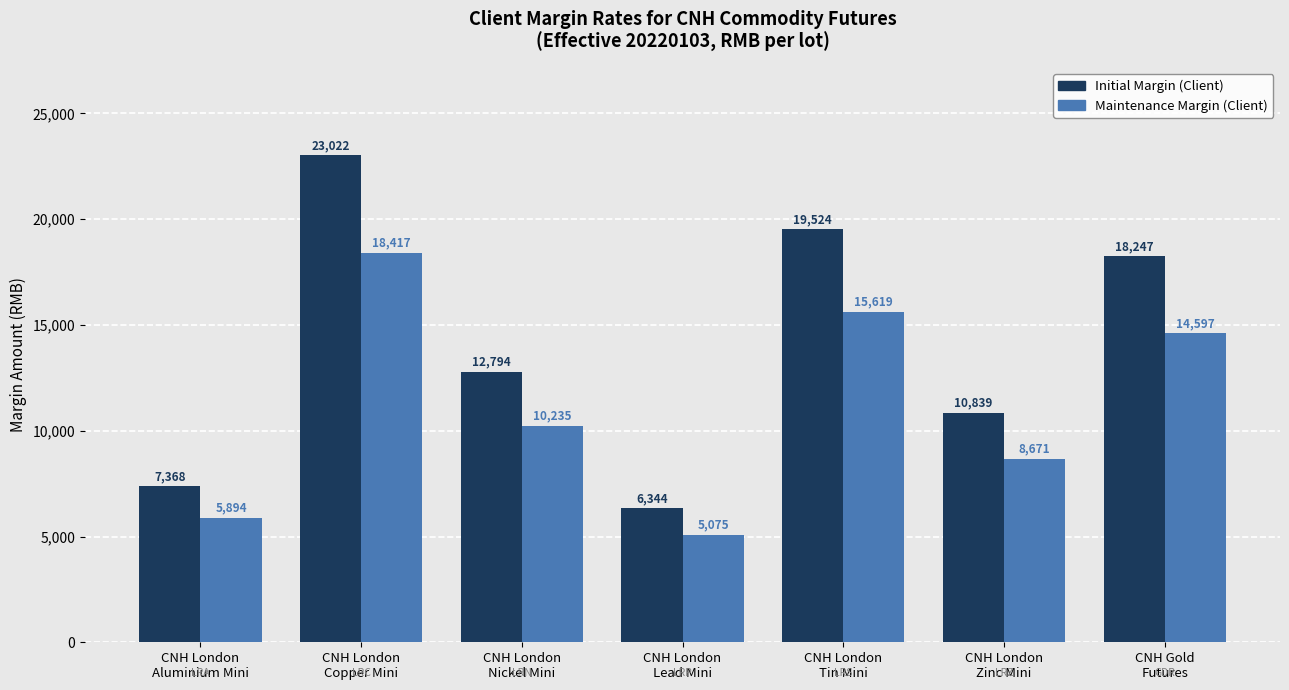

What is the sum of all Maintenance Margin (Client) values?

78508